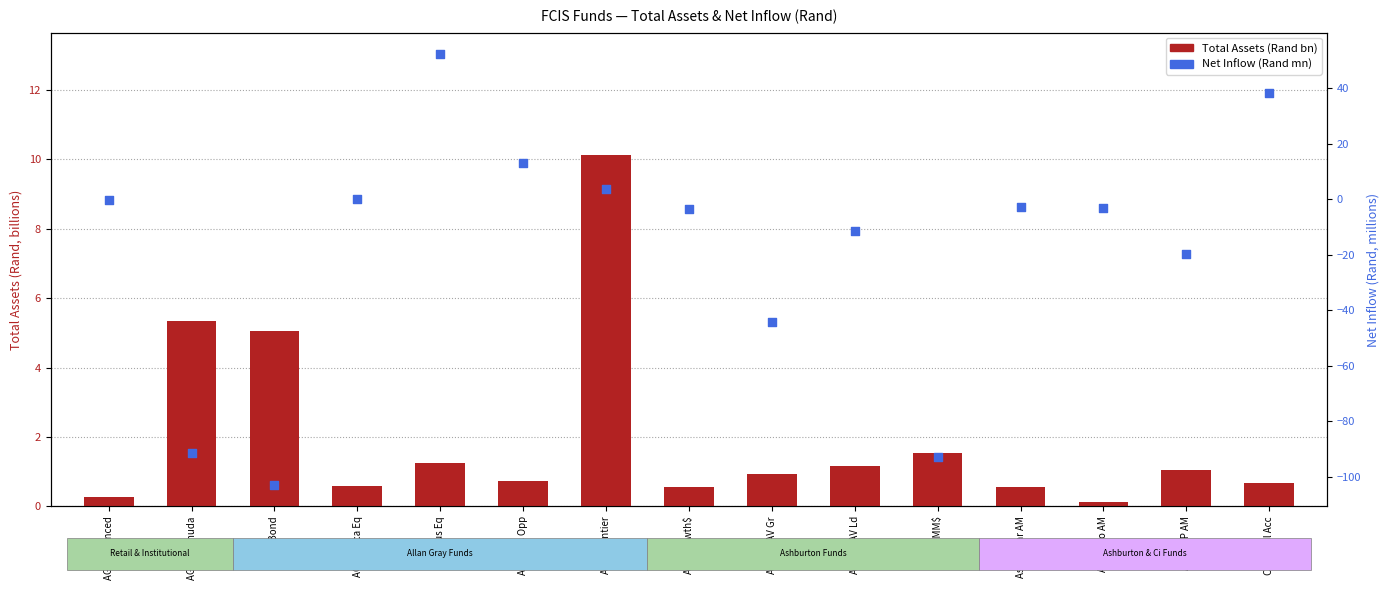

At how many categories does at least one series exceed -101?

15